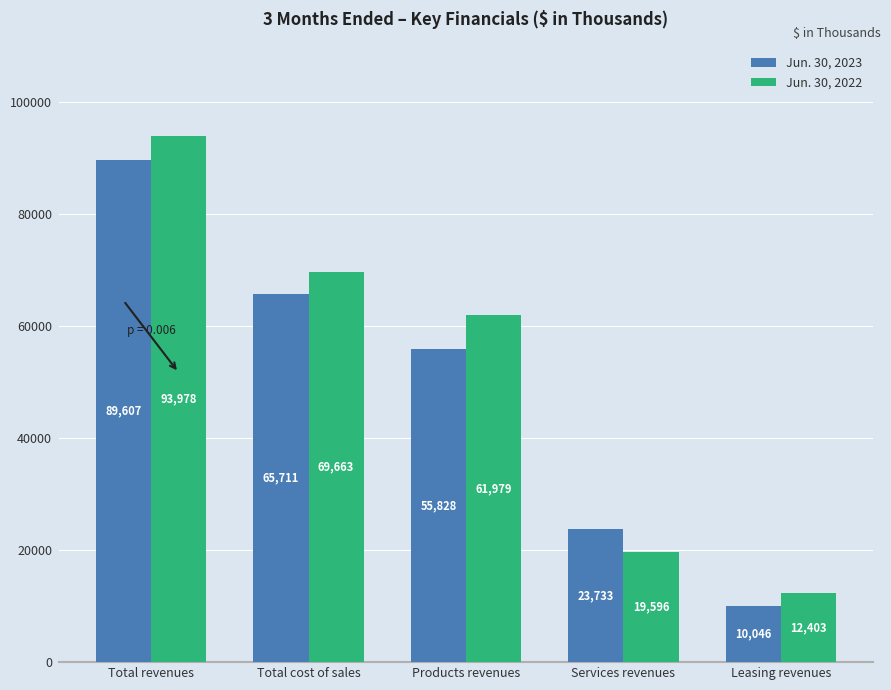

How many bars are there in total?

10